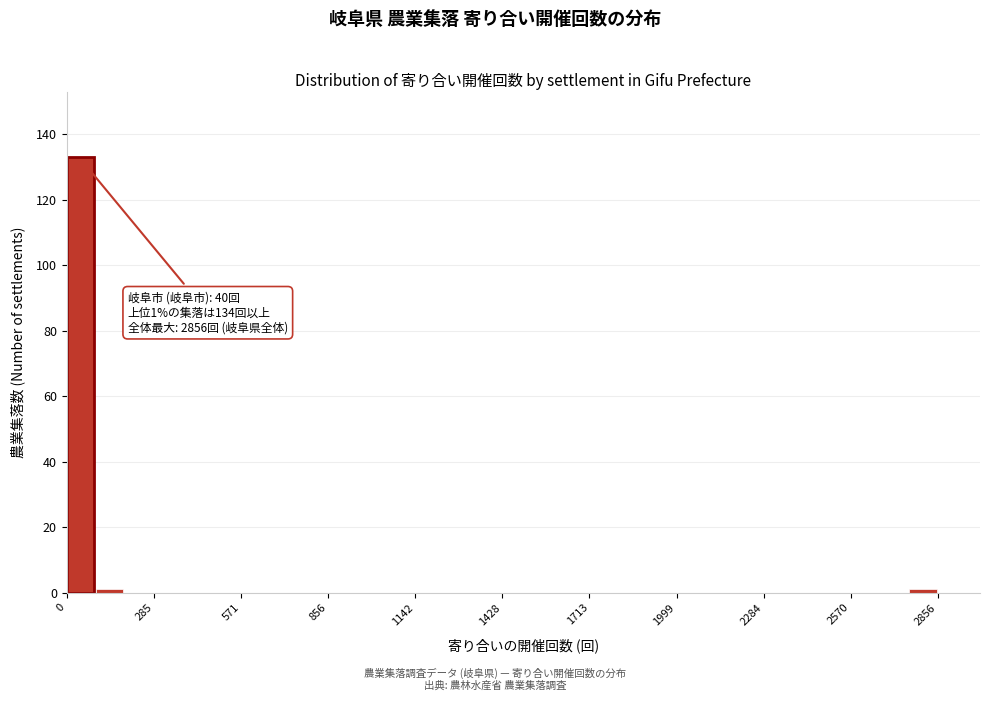

Read against the x-axis, roughly where is the centre of the tallest bar?

50